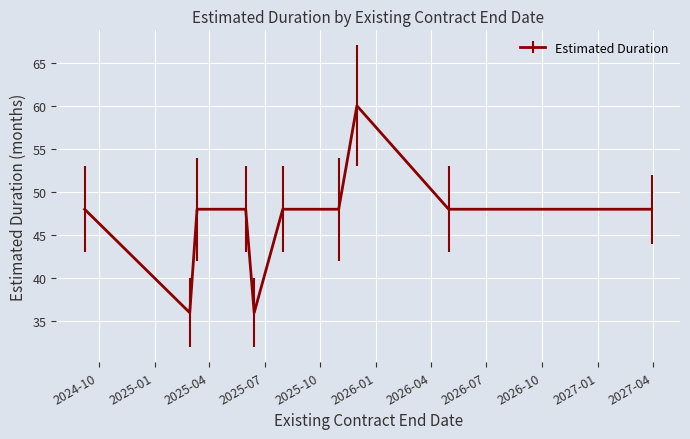

What is the value of the 9th point from the left?

48